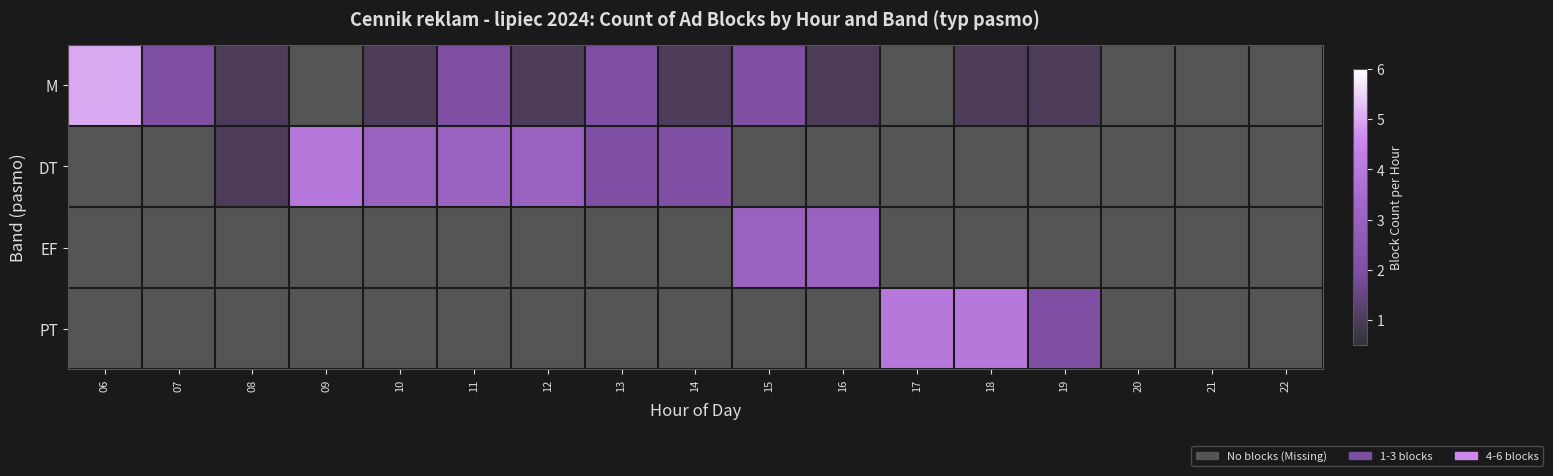

How many categories are shown in the chart?

17